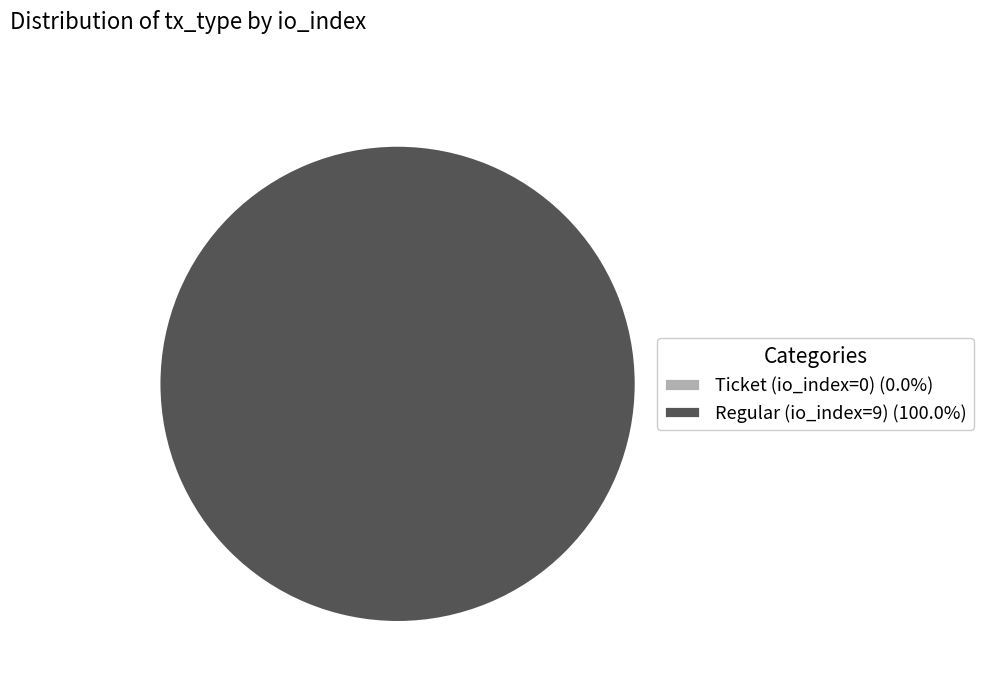

To the nearest percent, what portion does Regular (io_index=9) represent?

100%